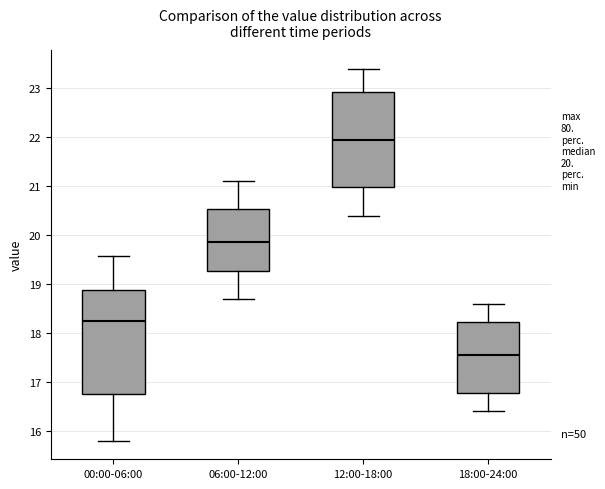

Which box's median line is the highest?

12:00-18:00